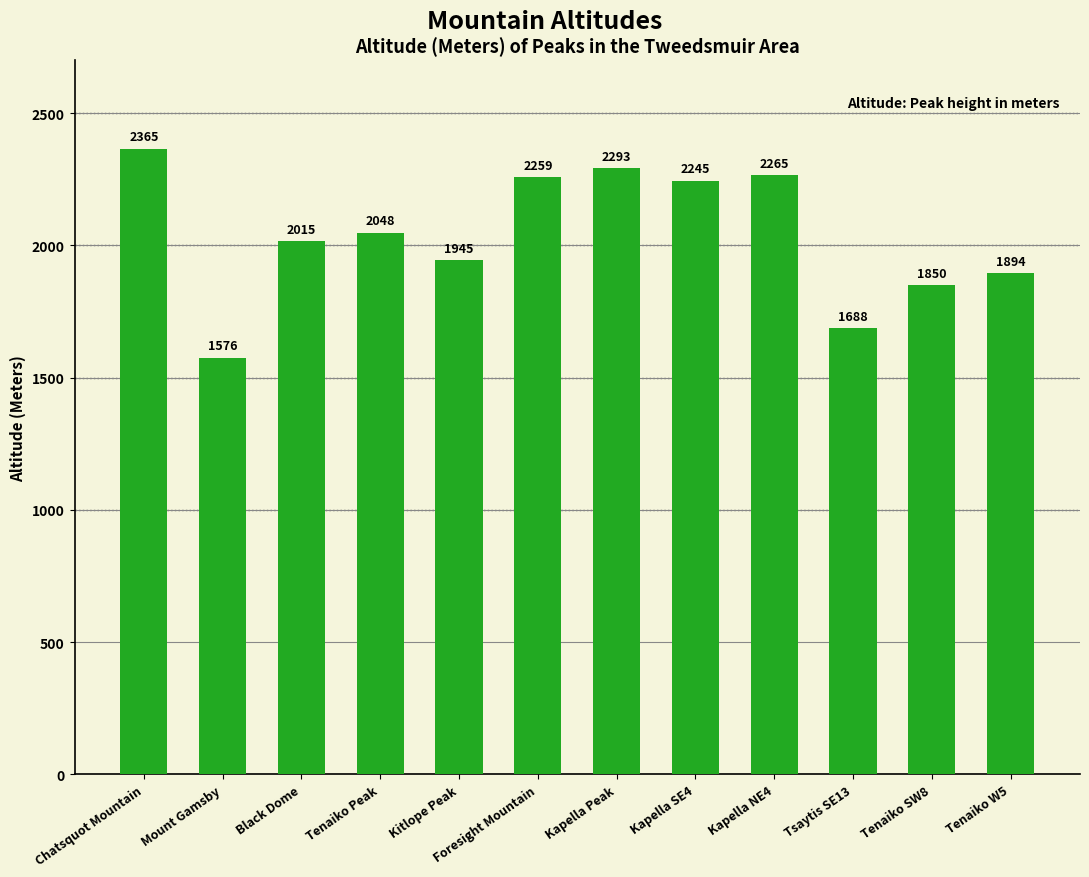

Where does the data first go above 2048?

Chatsquot Mountain